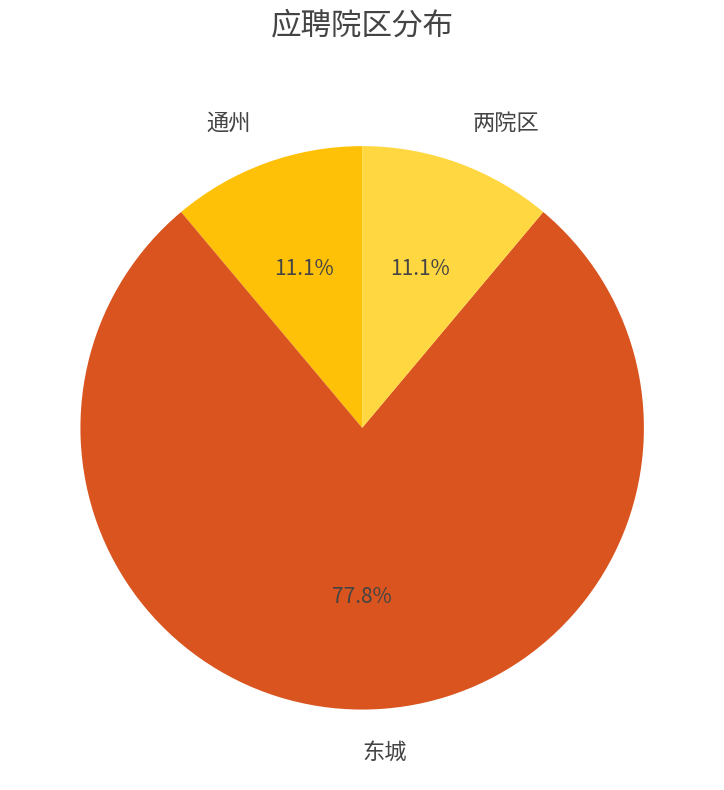

Is there any slice that represents more than half of the pie?

Yes